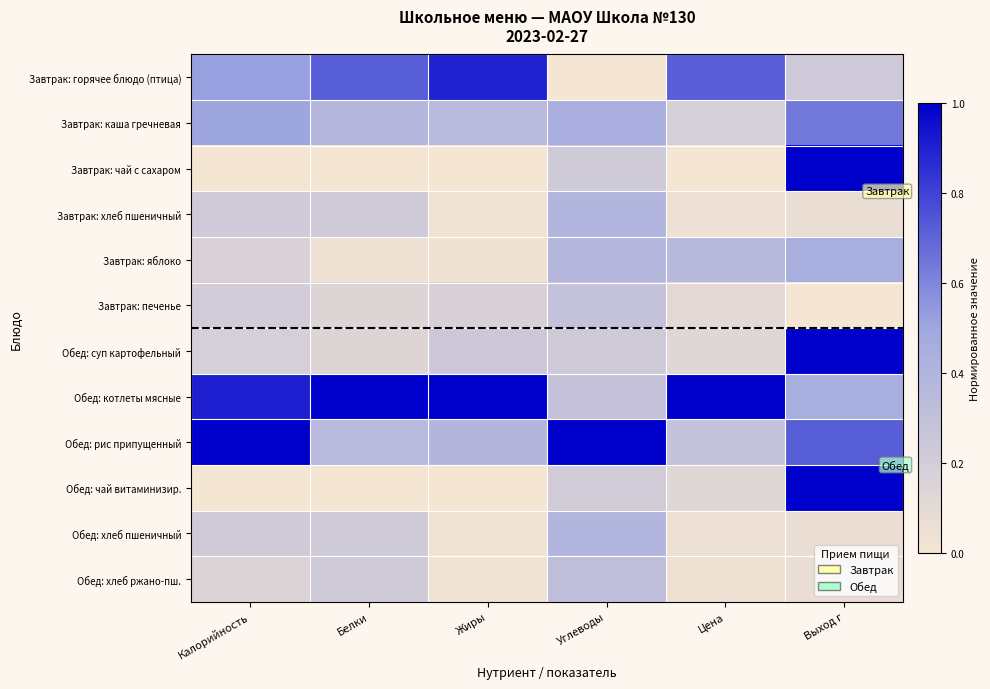

Which category has the lowest value across all series?

Углеводы